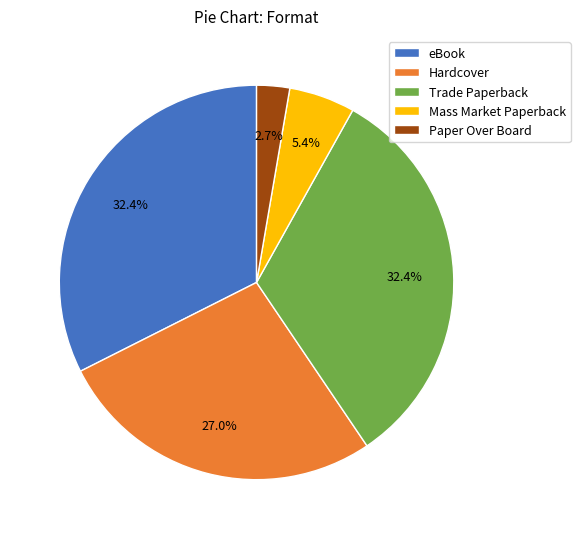

Which category has the smallest portion of the pie?

Paper Over Board